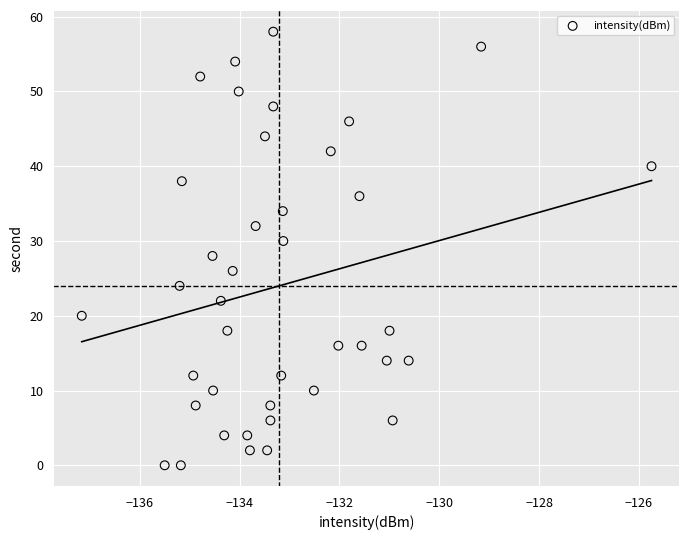

What is the range of Y values (max minus min)?

58